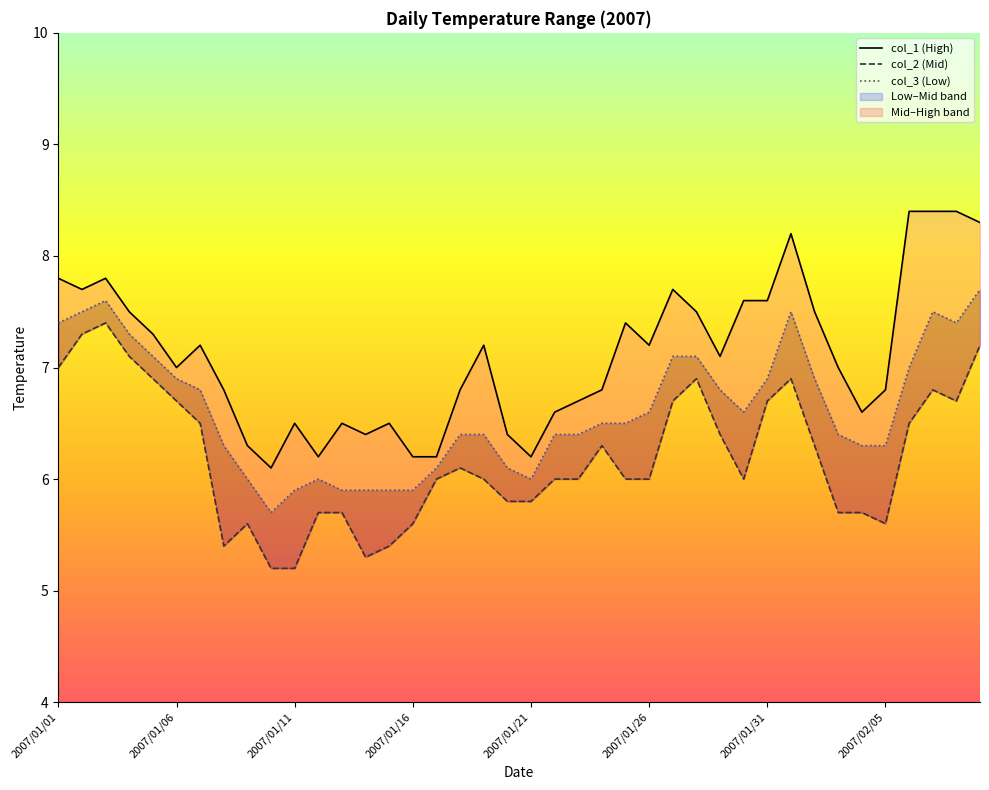

Is this an area chart (filled region under the line)?

No